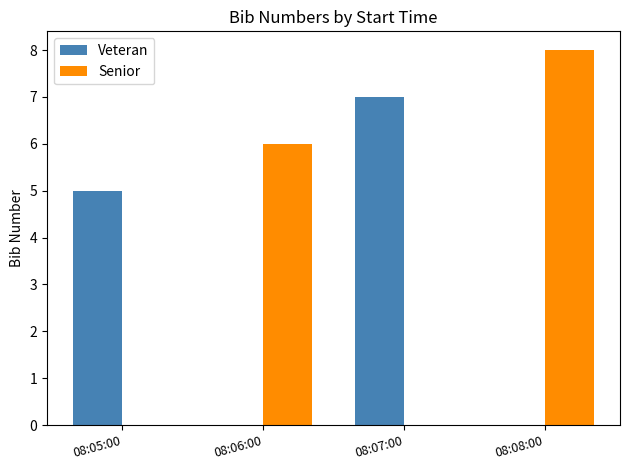

How many series are shown in this chart?

2